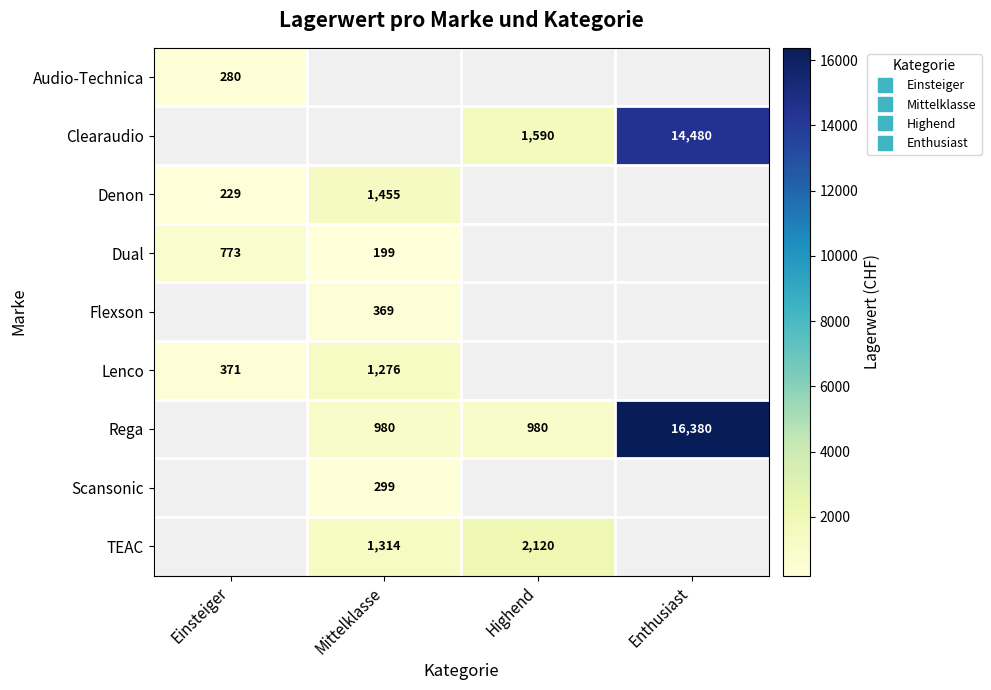

How many positive values does the Dual series have?

2